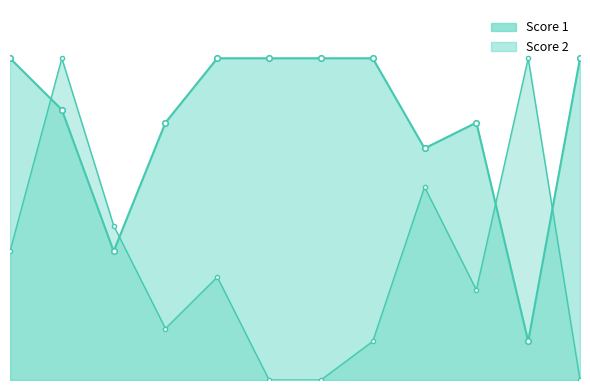

How many data points in Score 2 are above 8?

5